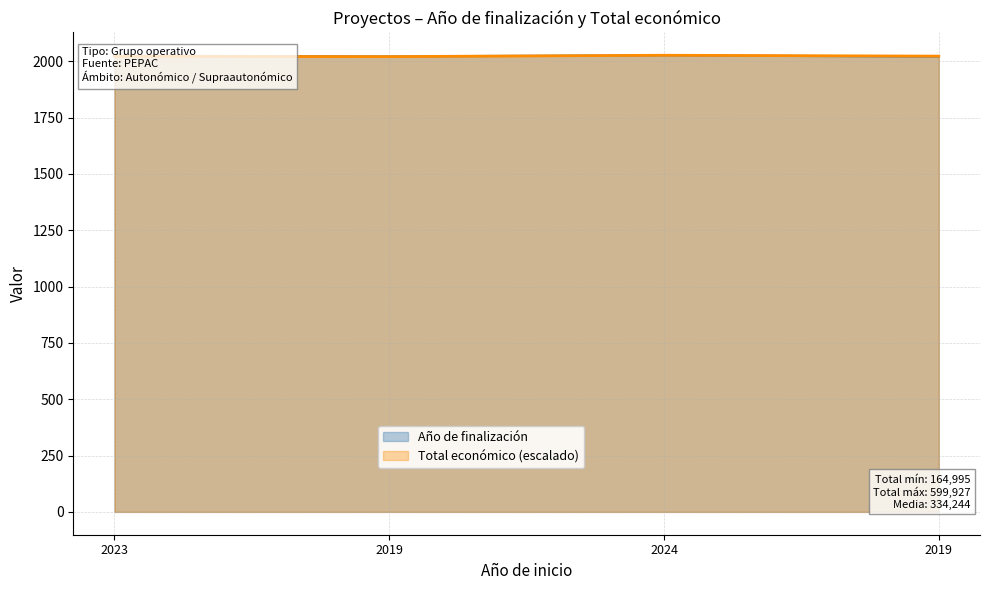

Rank the series by their maximum value, from lowest to highest.

Año de finalización, Total económico